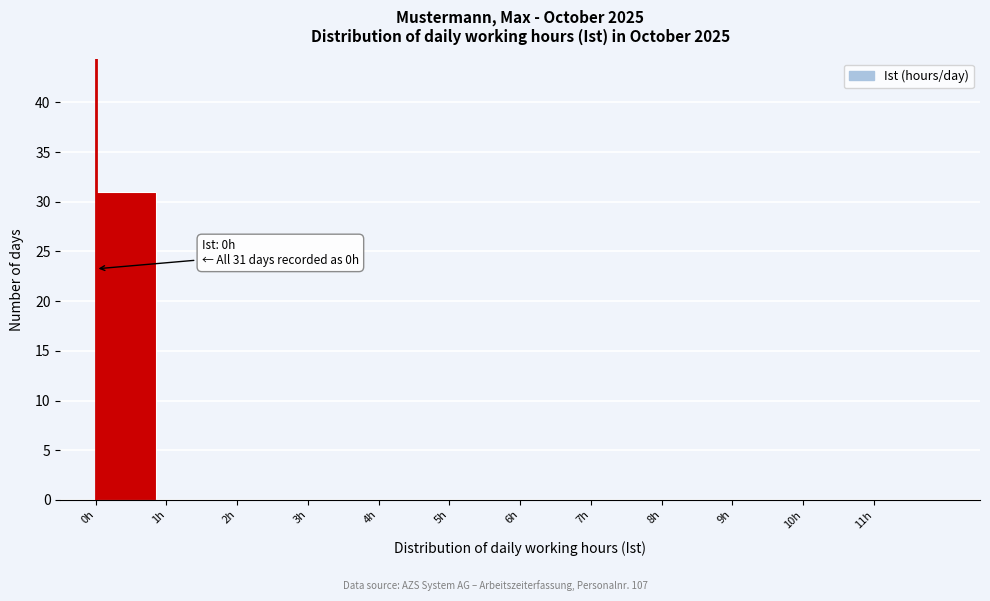

Which range on the x-axis has the tallest bar?

0 to 1